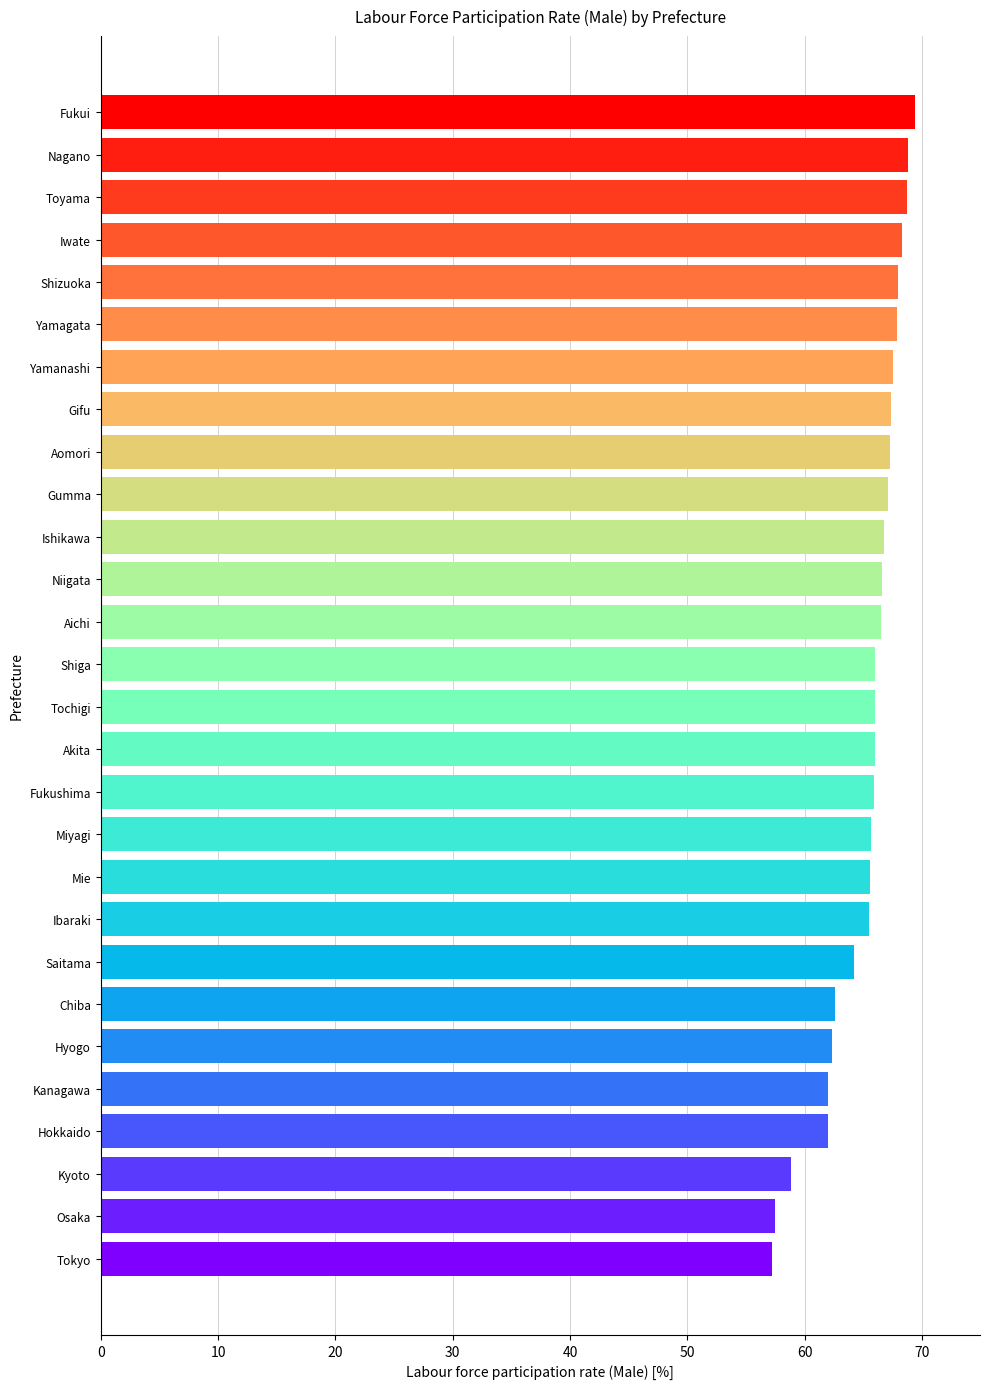

Read the value at Hyogo.

62.3